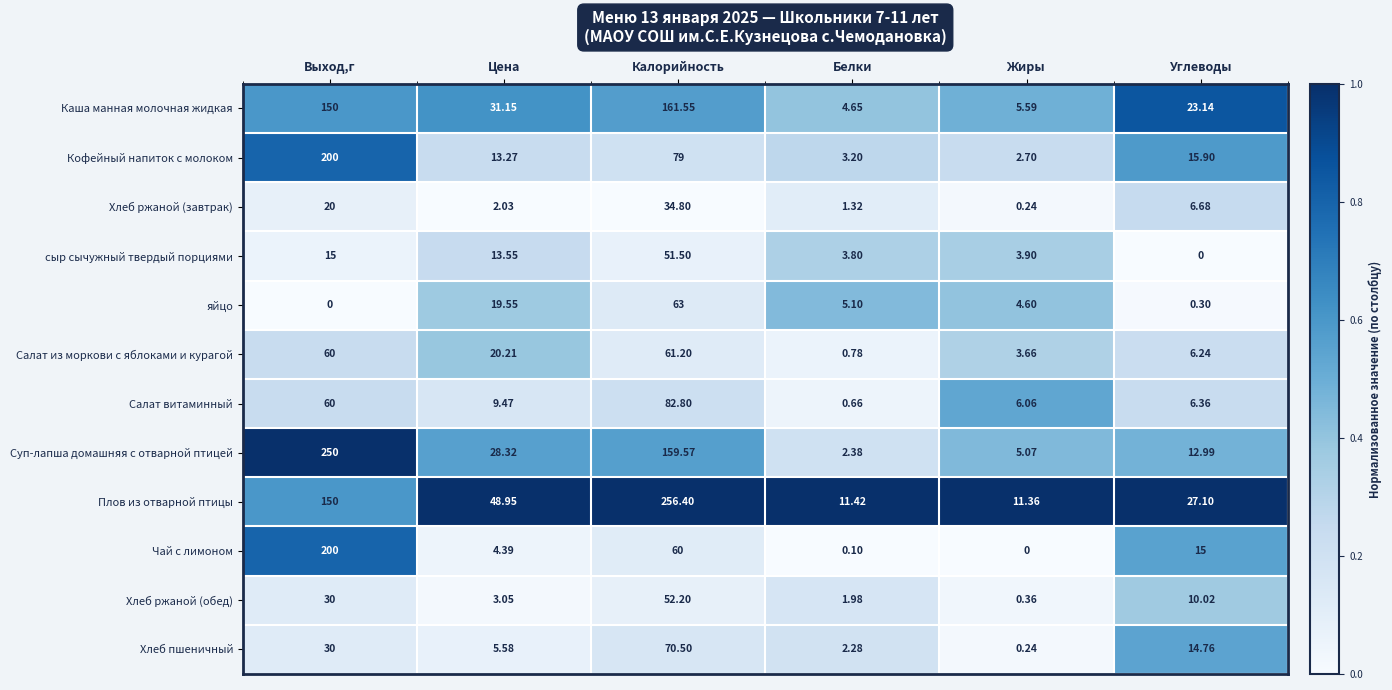

At how many categories does at least one series exceed 0?

6